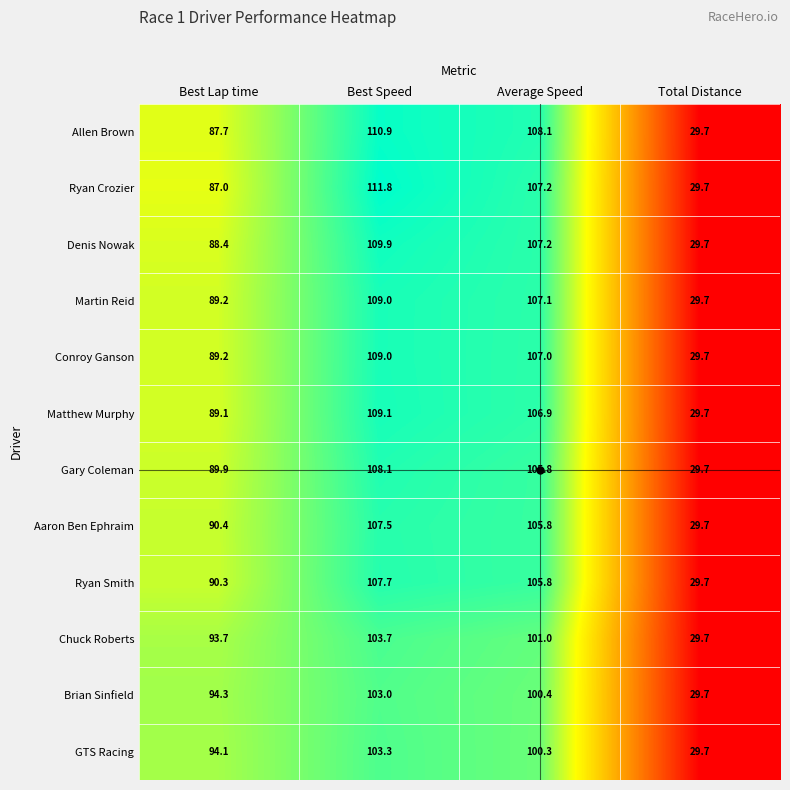

At which label does Gary Coleman first exceed 105?

Best Speed